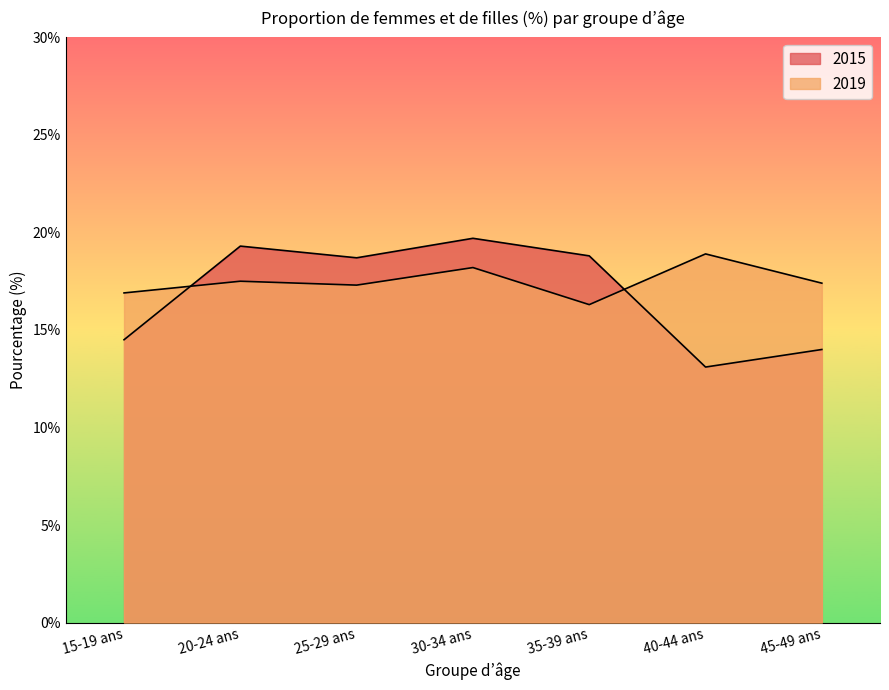

Does the chart have visible grid lines?

No